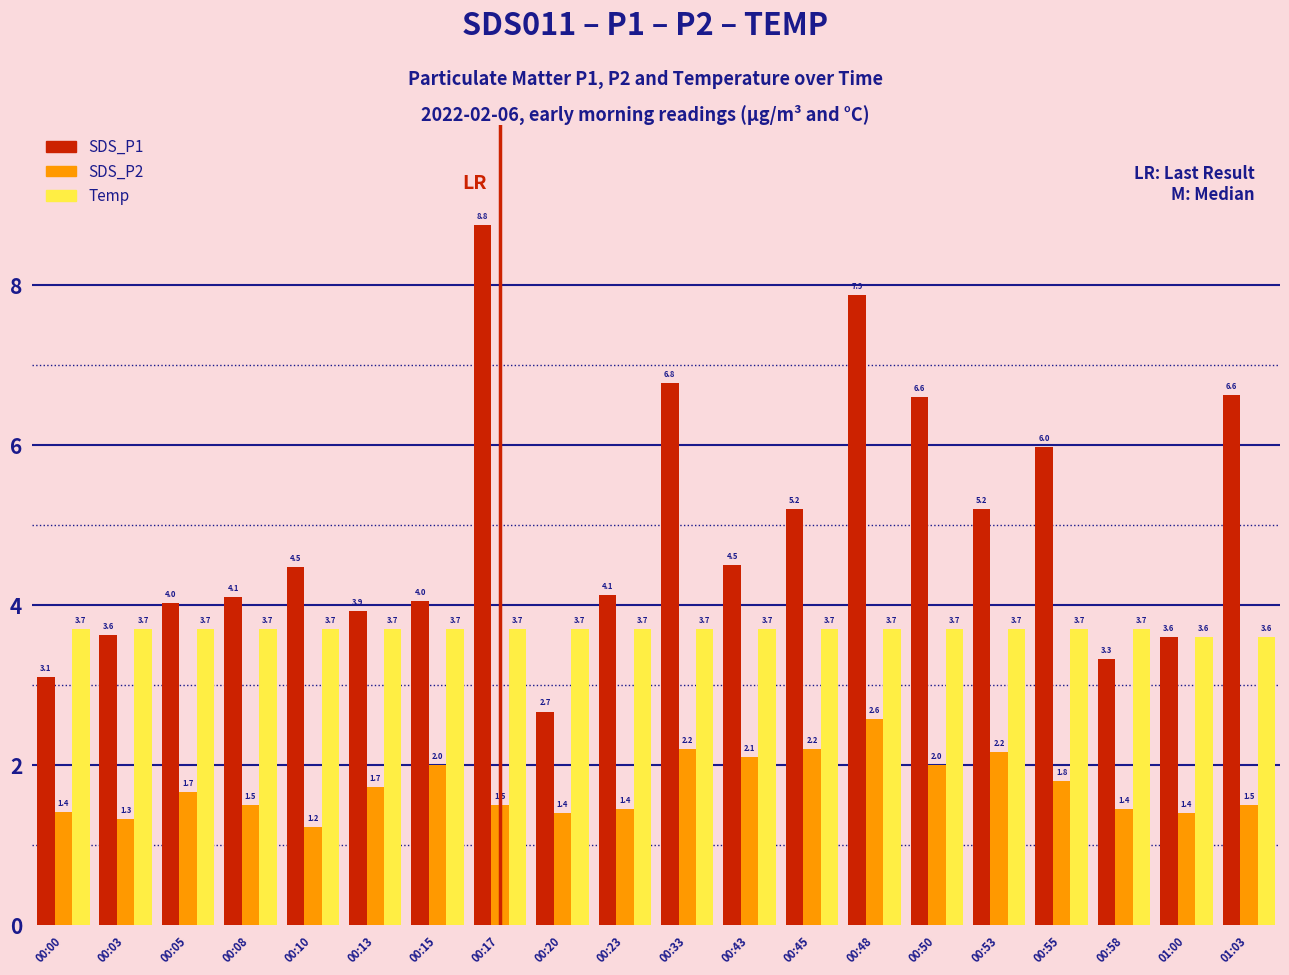

Count the Temp values in the range 3 to 4.

20